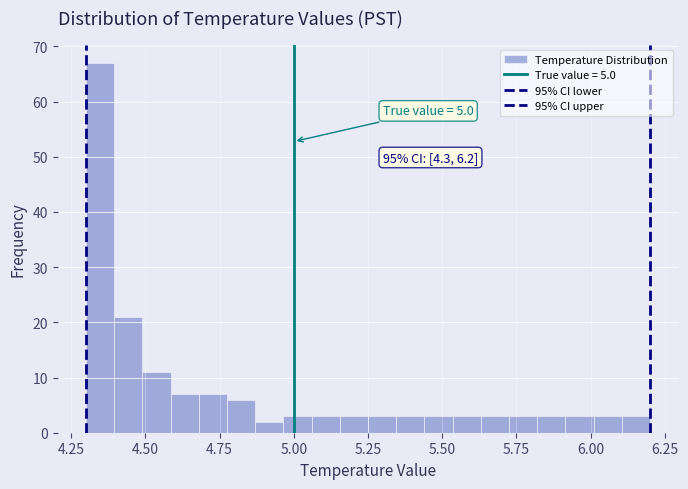

Around what value on the x-axis is the tallest bar? Give the approximate position of its centre, as read against the axis.

4.35